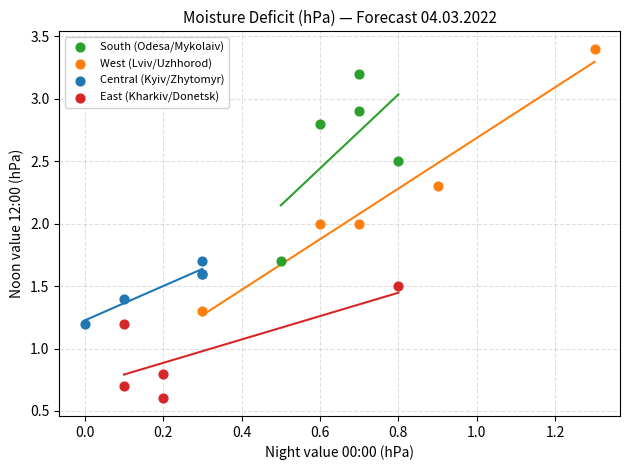

What are all the series names shown in the legend?

South (Odesa/Mykolaiv), West (Lviv/Uzhhorod), Central (Kyiv/Zhytomyr), East (Kharkiv/Donetsk)